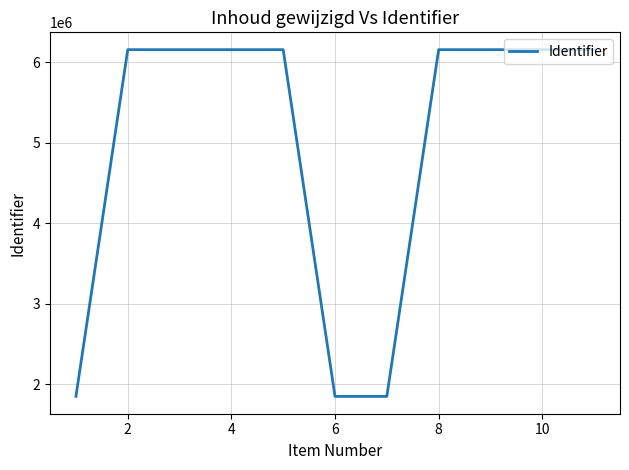

What is the maximum value shown in the chart?

6153114